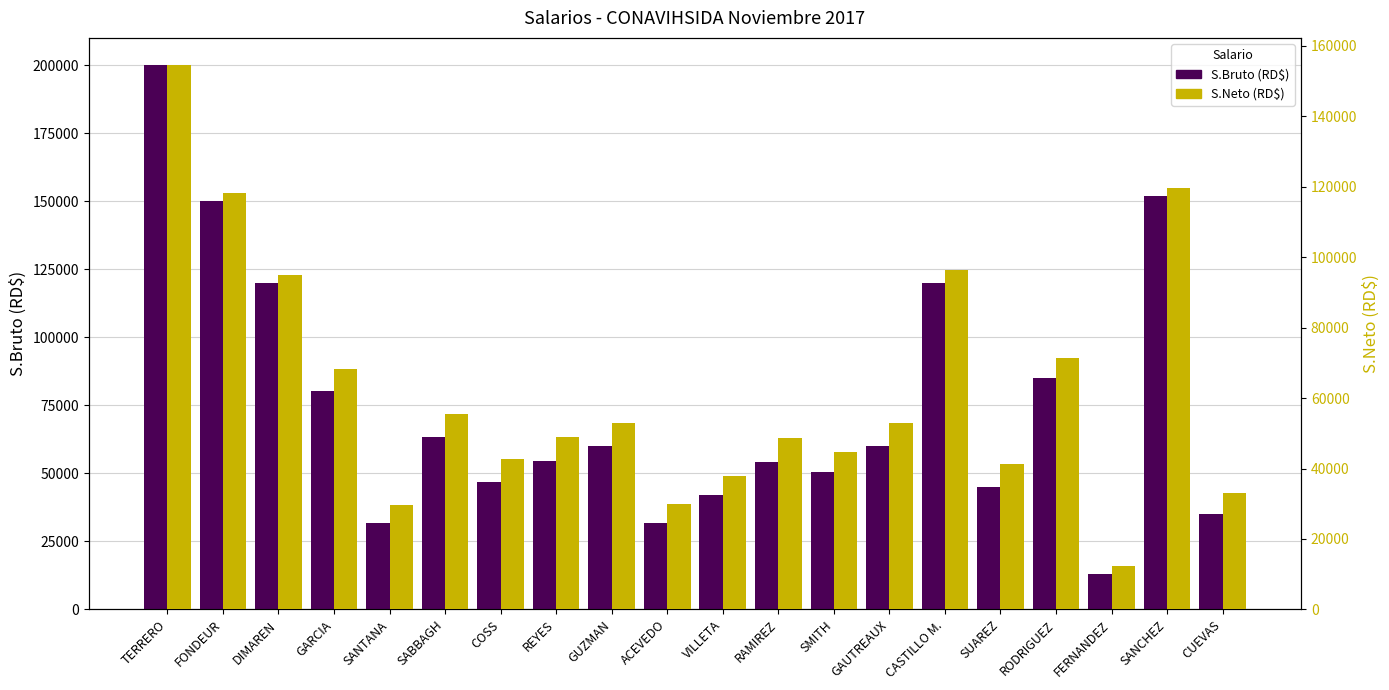

What is the lowest value of the S.Neto (RD$) series?

12204.4